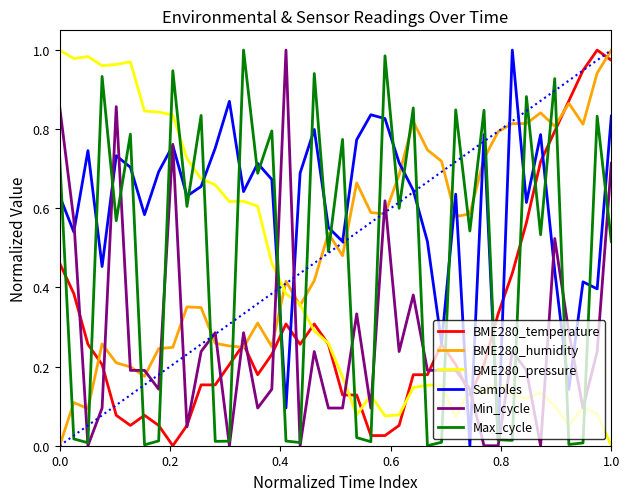

How many times do BME280_temperature and Max_cycle cross each other?

17